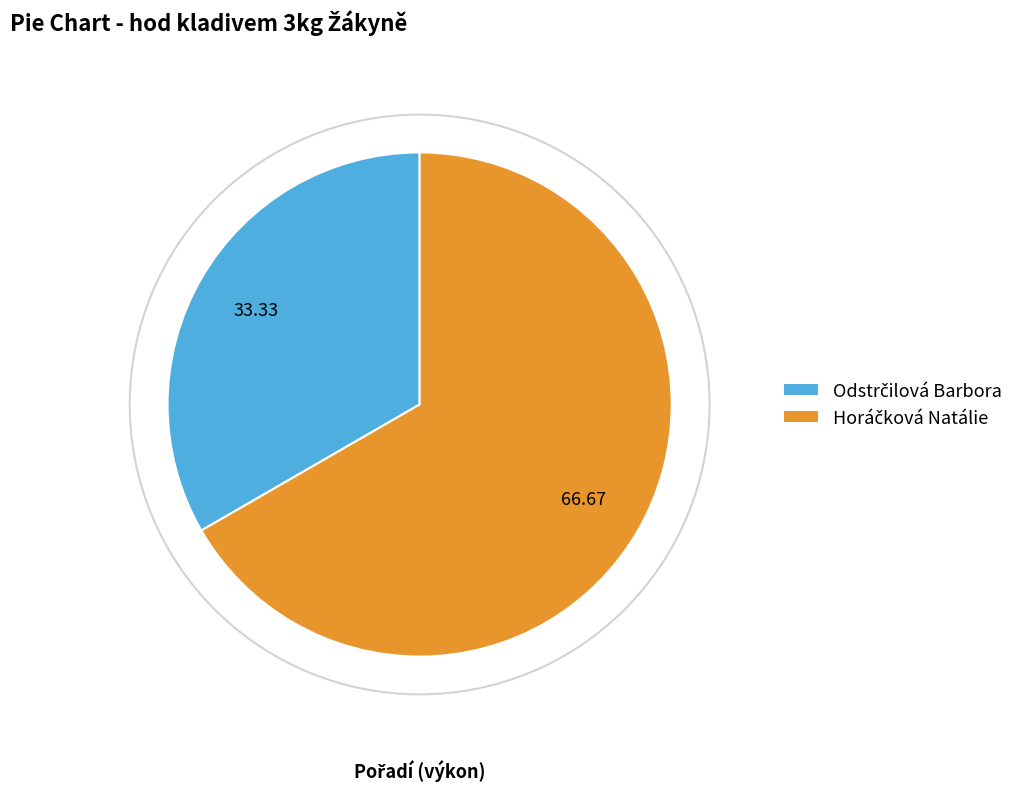

Does any single category account for the majority?

Yes